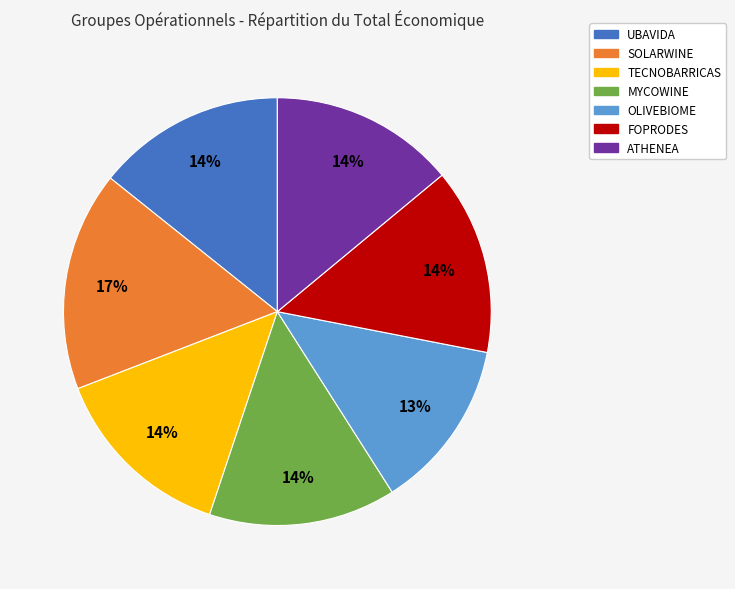

To the nearest percent, what is the difference between the TECNOBARRICAS and SOLARWINE slice percentages?

3%